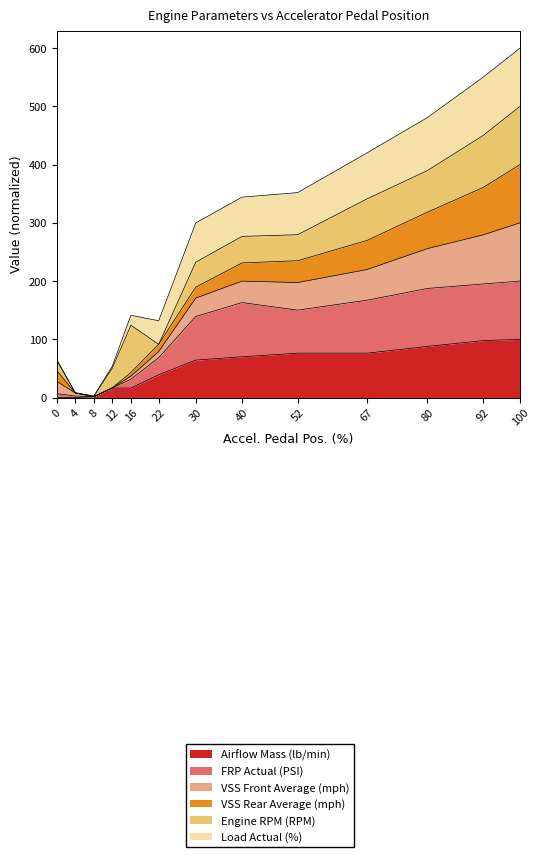

List the labels in order of Airflow Mass (lb/min) value, smallest first.

4, 0, 8, 12, 16, 22, 30, 40, 52, 67, 80, 92, 100